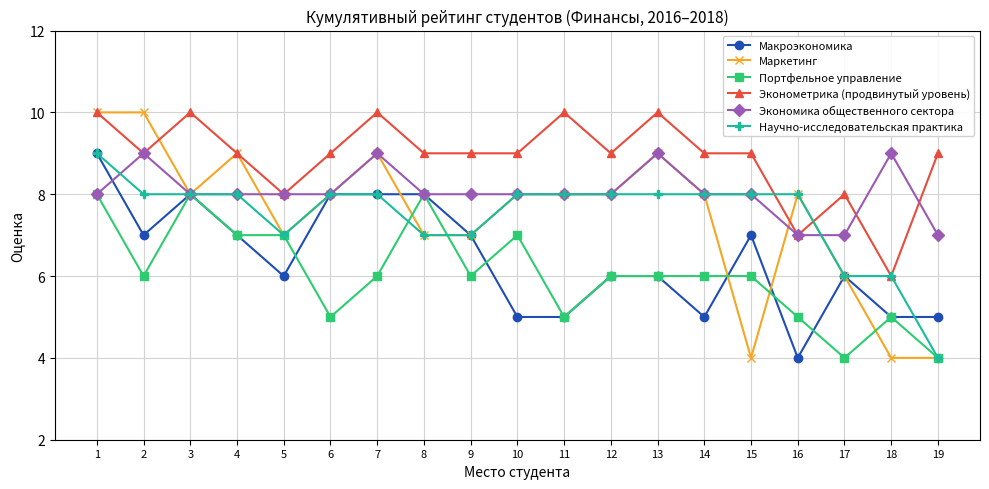

Which series has the largest total across all categories?

Эконометрика (продвинутый уровень)